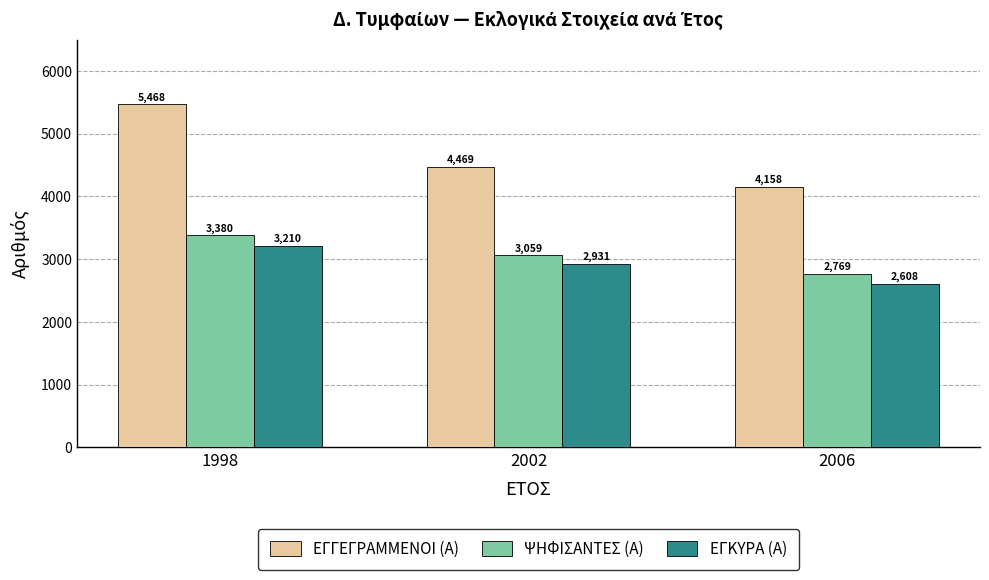

At which category is the sum across all series the highest?

1998